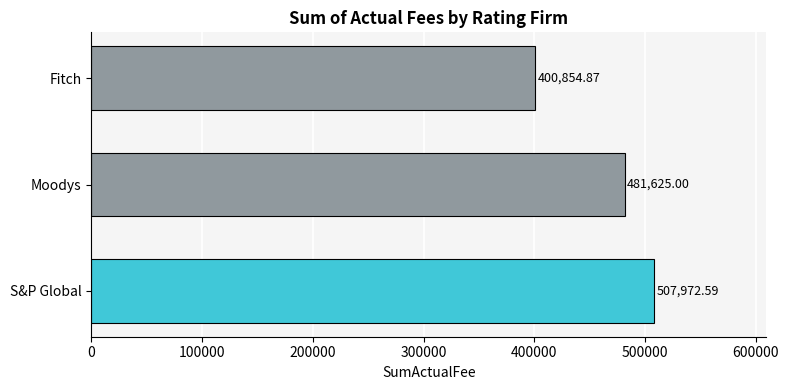

At which category does the chart reach its peak across all series?

S&P Global